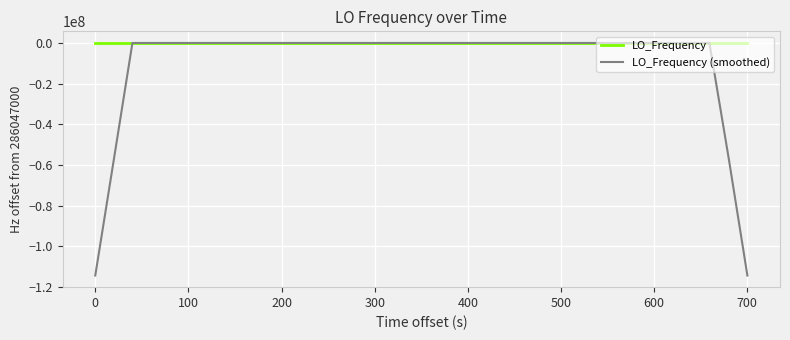

What is the smallest value displayed?

-114418800.4